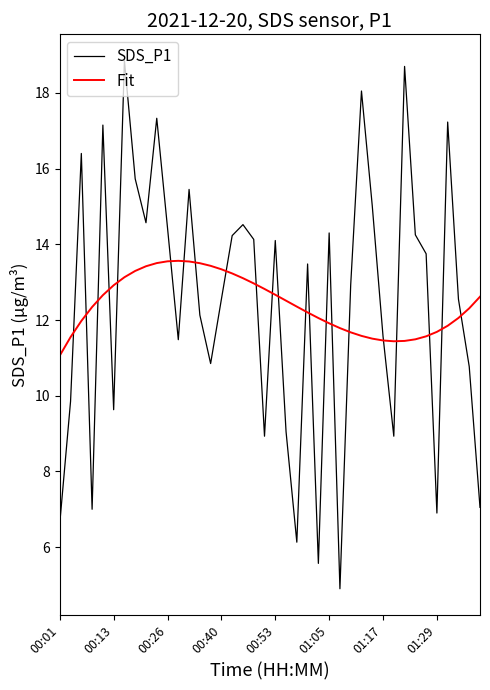

List the series in order of their peak value, lowest first.

Fit, SDS_P1